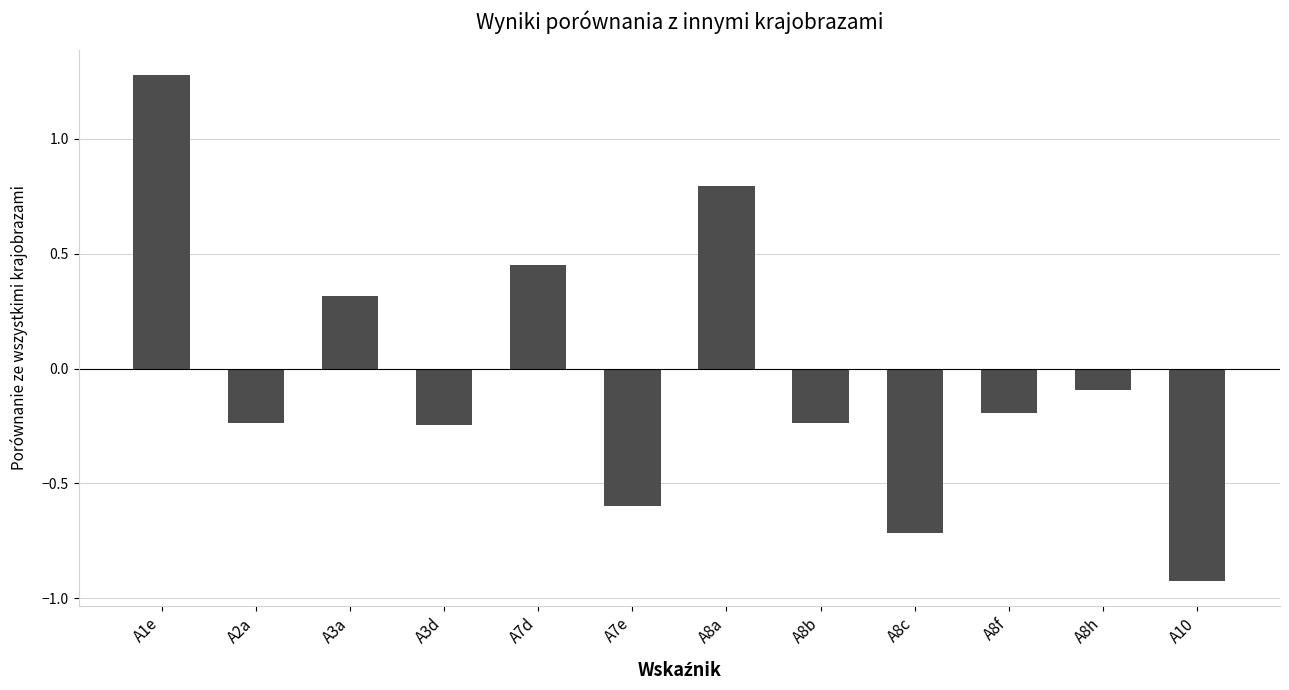

Which has a higher value, A2a or A3a?

A3a